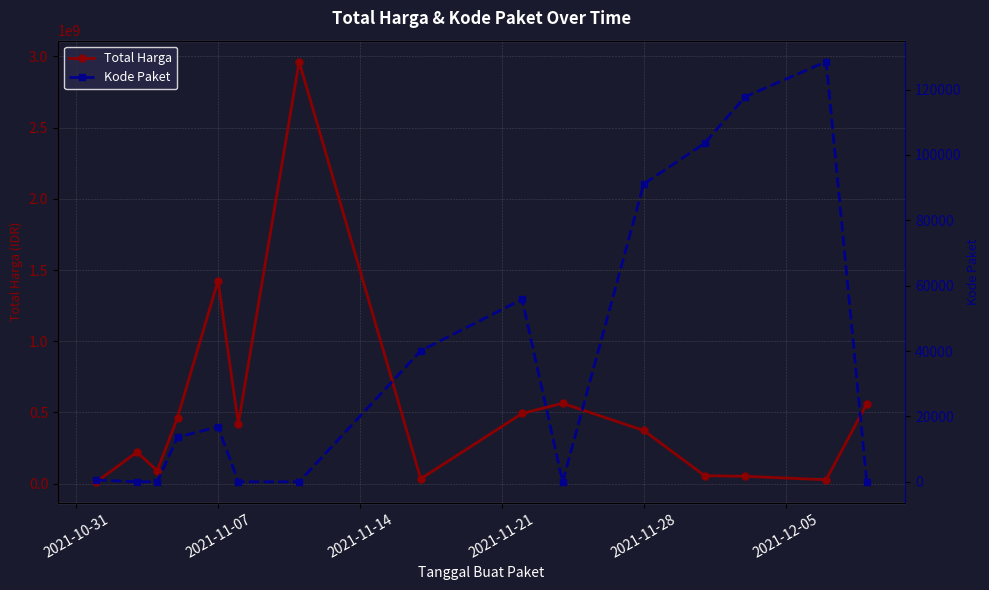

Reading right to left, list all the values displayed in this chart.

Total Harga: 559971000	27412000	51601000	56152800	373404000	564334200	493000000	34292000	2963563240	419566800	1425867900	464002100	90672075	221503270	12787500
Kode Paket: 2	128516	117783	103541	91101	4	55826	40112	4	6	16823	13652	4	6	569